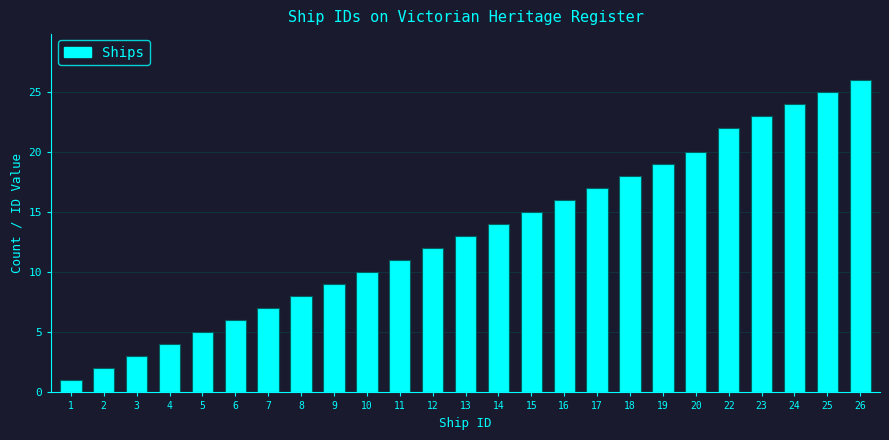

Reading right to left, list all the values displayed in this chart.

26=26	25=25	24=24	23=23	22=22	20=20	19=19	18=18	17=17	16=16	15=15	14=14	13=13	12=12	11=11	10=10	9=9	8=8	7=7	6=6	5=5	4=4	3=3	2=2	1=1